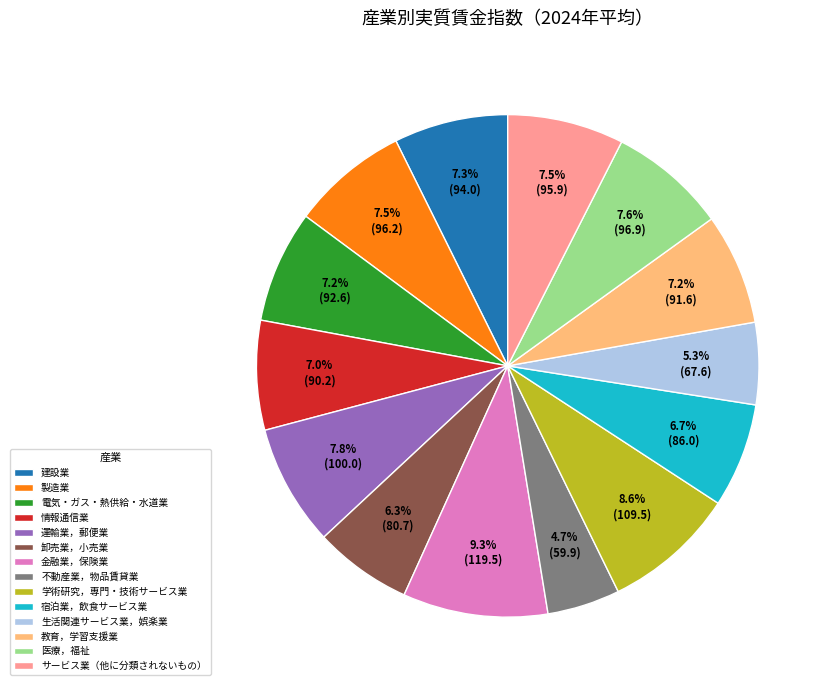

How many segments does this pie chart have?

14